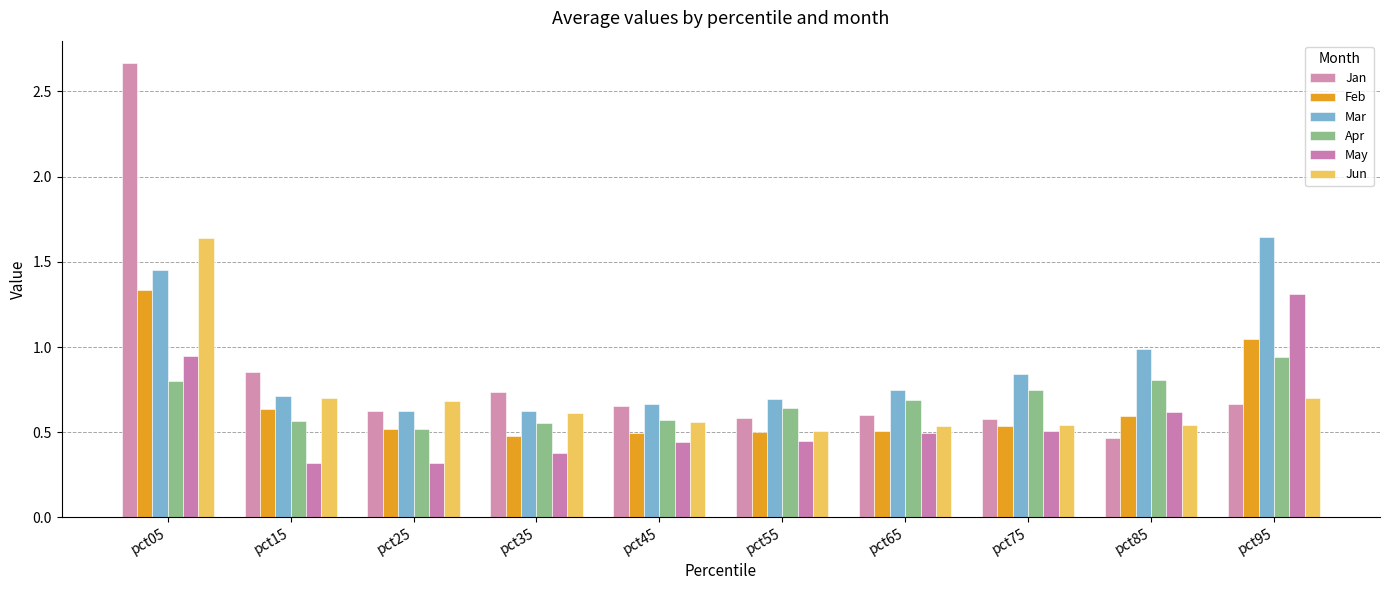

What is the approximate value of Jan at pct25?

0.6